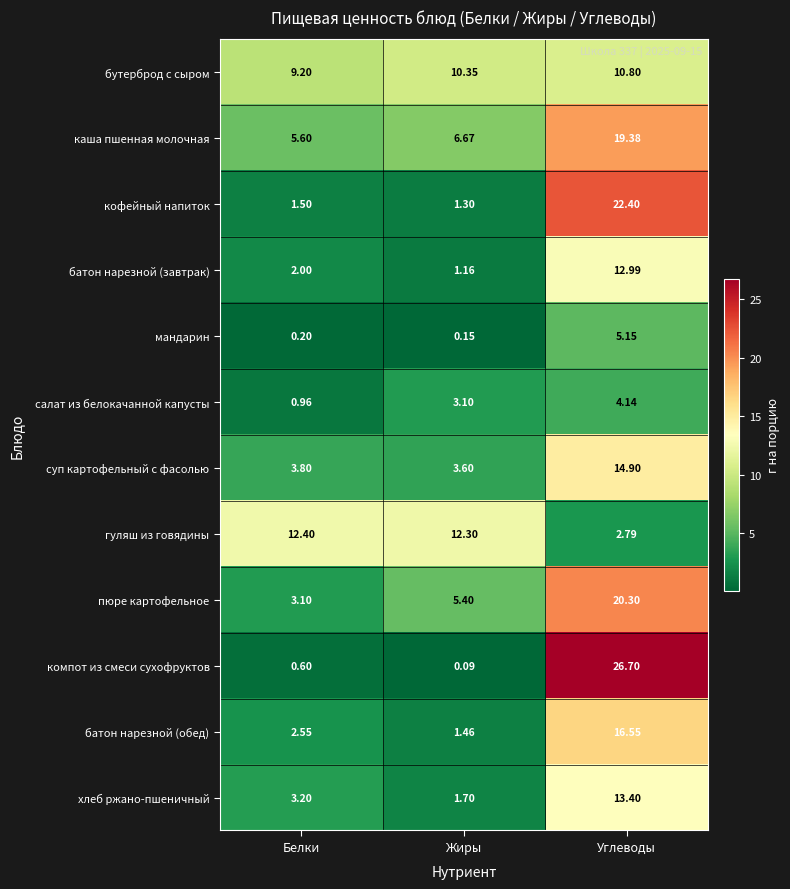

Is the value of батон нарезной (обед) at Жиры greater than the value of пюре картофельное at Углеводы?

No